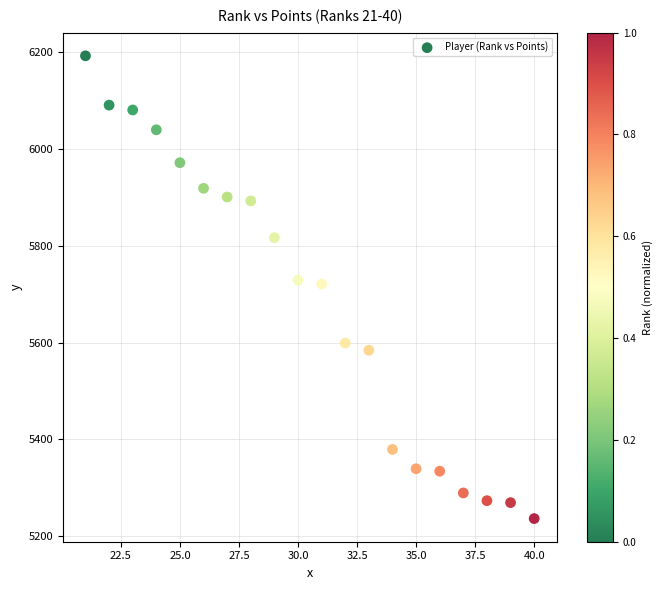

What is the range of Y values (max minus min)?

957